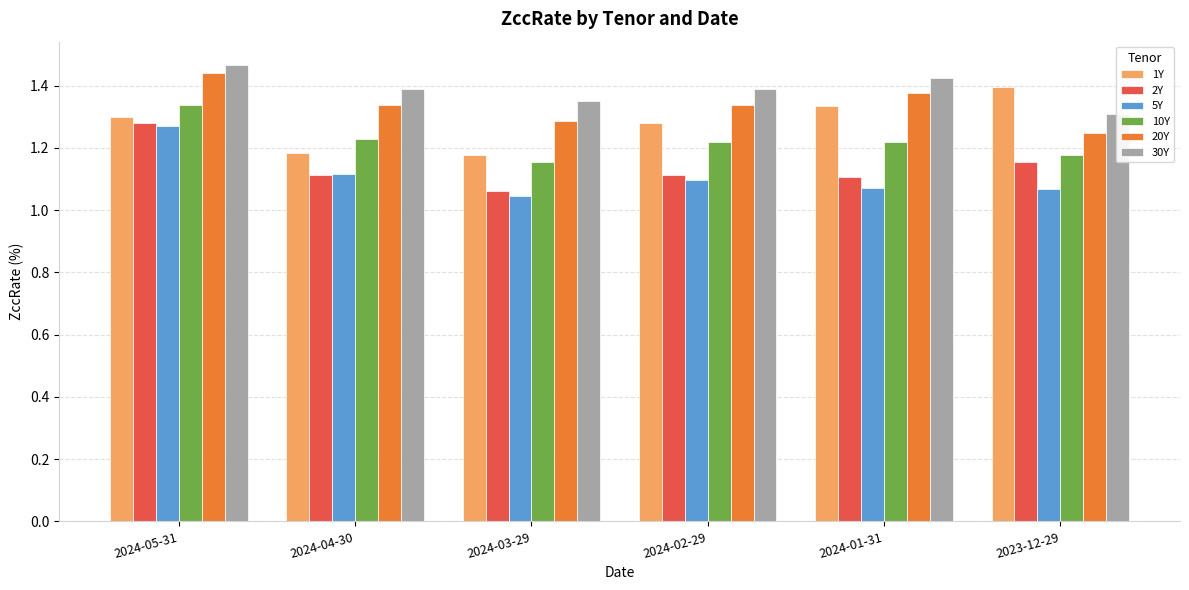

The 1Y series shows 1.7 at 2024-02-29. True or false?

False